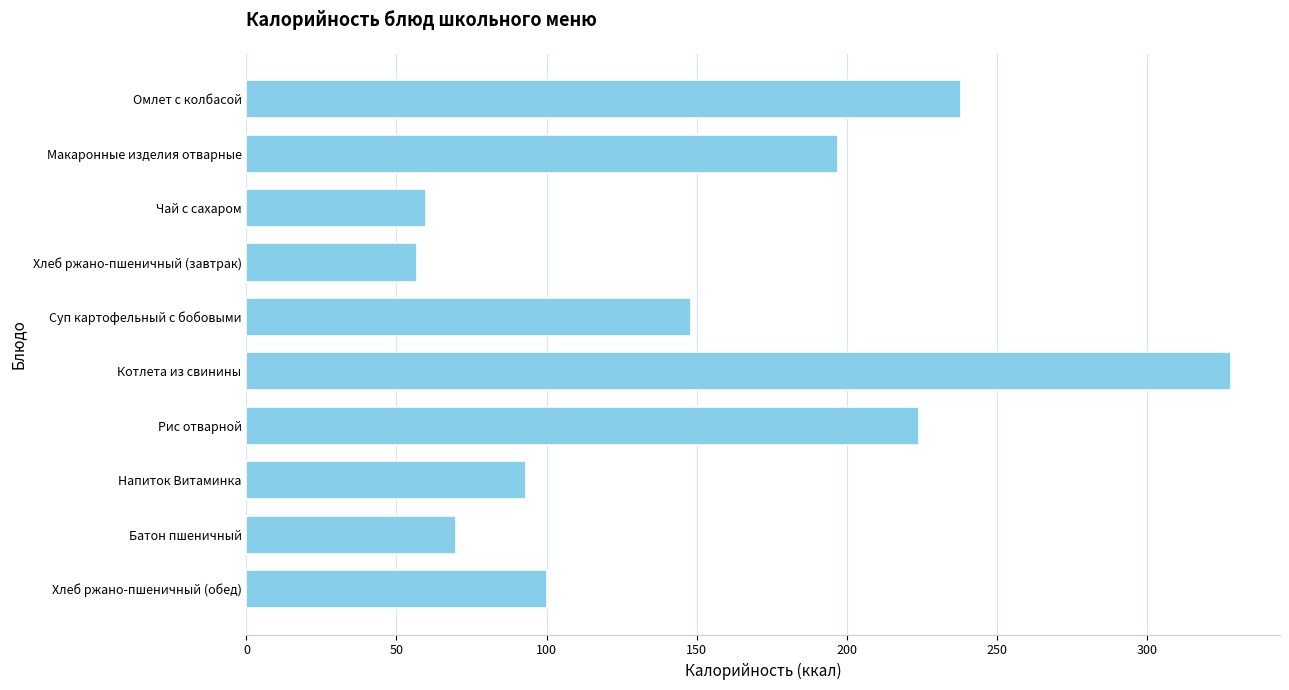

What is the difference between the second highest and second lowest values?

178